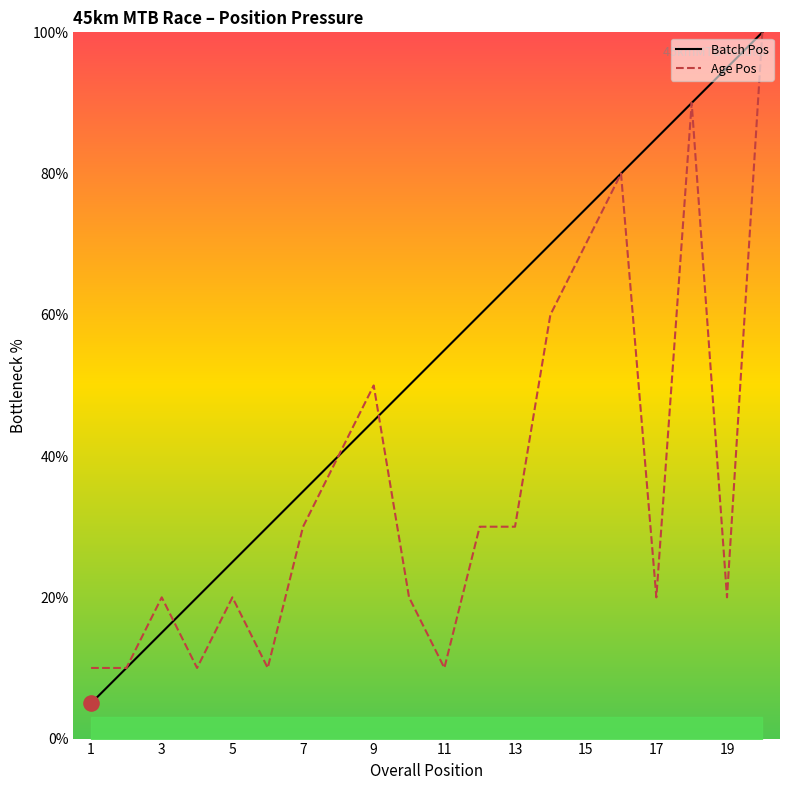

Which series contains the lowest Y value?

Batch Pos